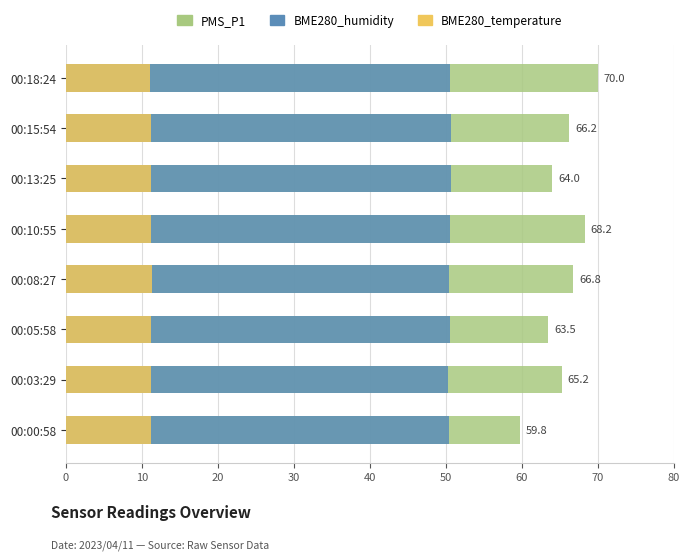

Between 00:03:29 and 00:08:27, which series saw the biggest shift?

PMS_P1